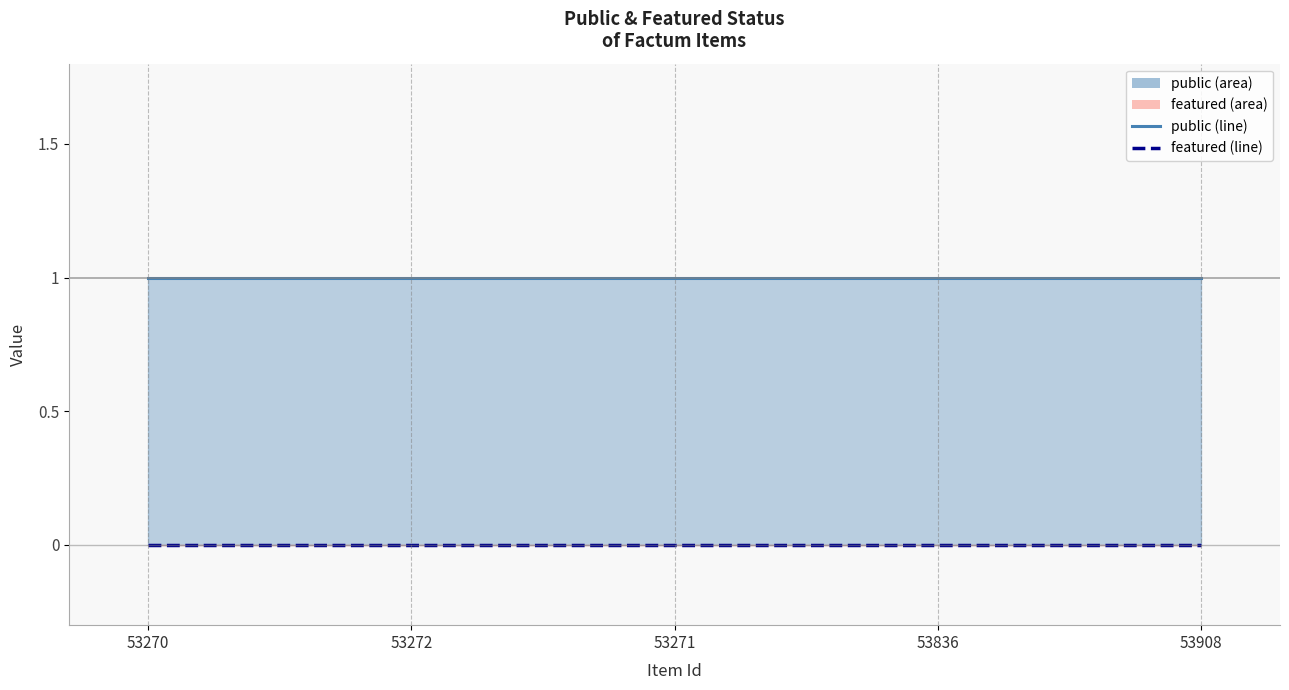

True or false: featured (line) and public (line) cross at least once.

False